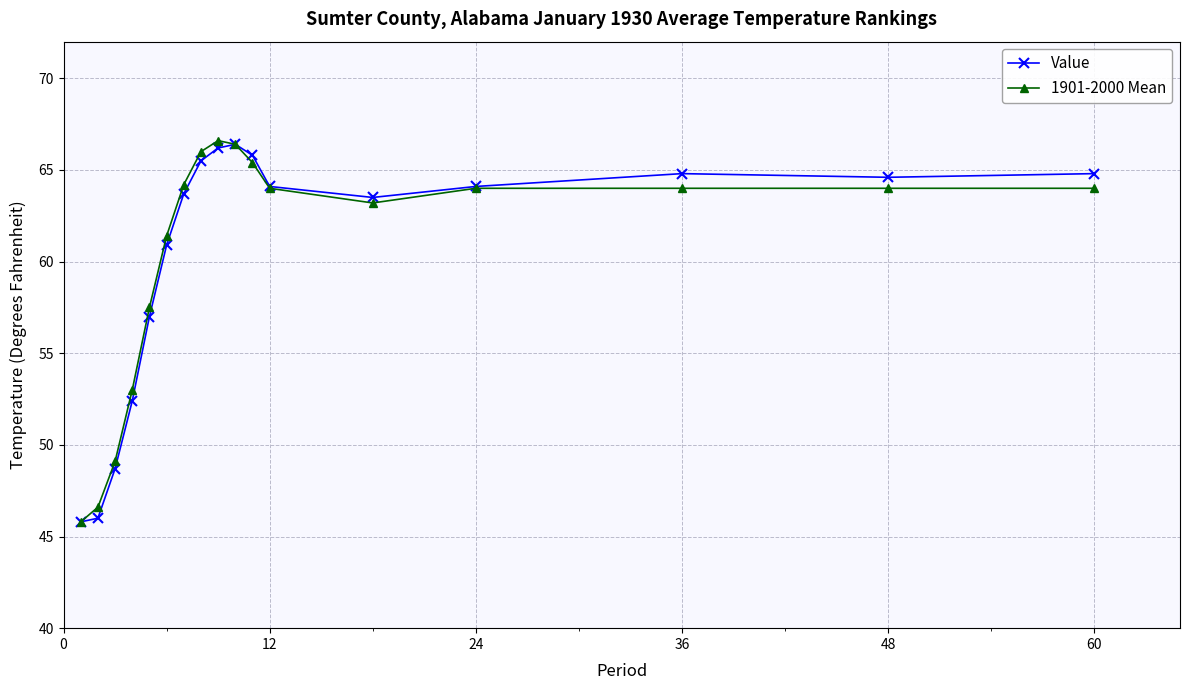

Reading left to right, transcribe all the data shown in this chart.

Value: 45.8	46.0	48.7	52.4	57.0	60.9	63.7	65.5	66.2	66.4	65.8	64.1	63.5	64.1	64.8	64.6	64.8
1901-2000 Mean: 45.8	46.6	49.1	53.0	57.5	61.4	64.2	66.0	66.6	66.4	65.4	64.0	63.2	64.0	64.0	64.0	64.0